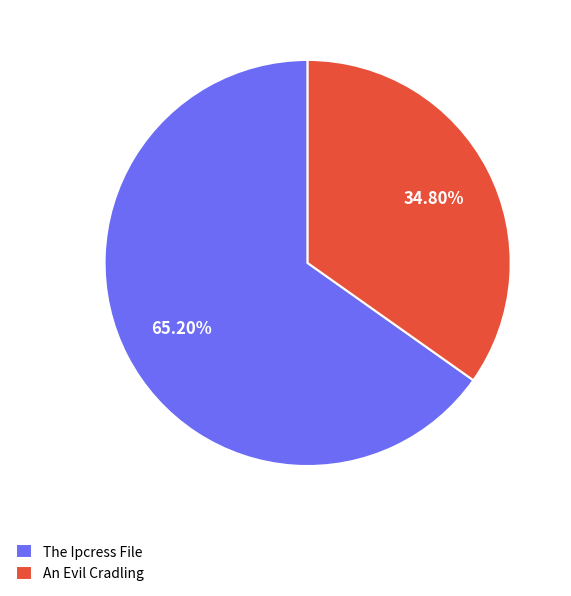

What is the smallest slice in the pie chart?

An Evil Cradling